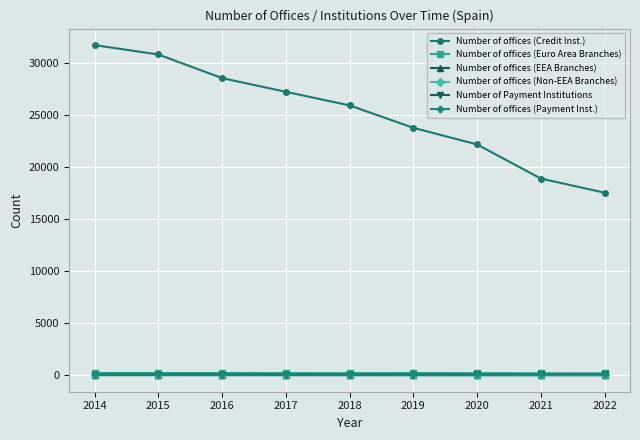

Which series has the largest range (max minus min)?

Number of offices (Credit Inst.)